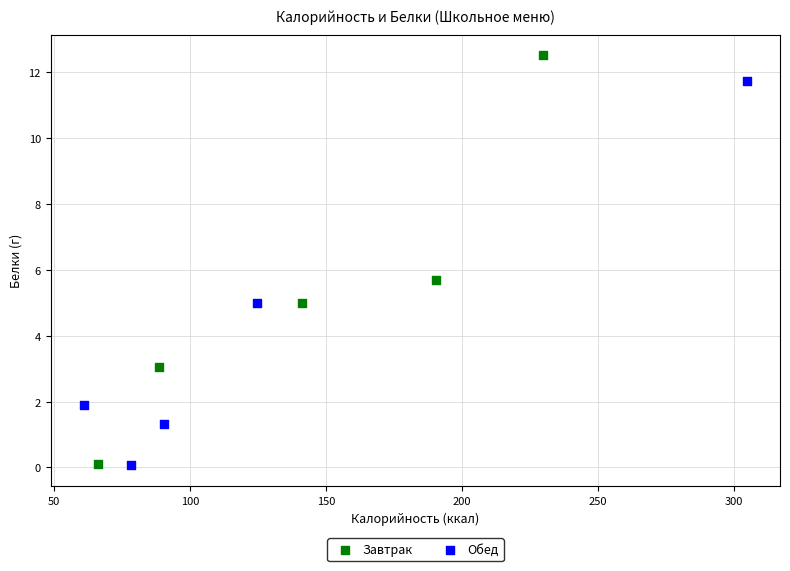

Which series contains the highest Y value?

Завтрак